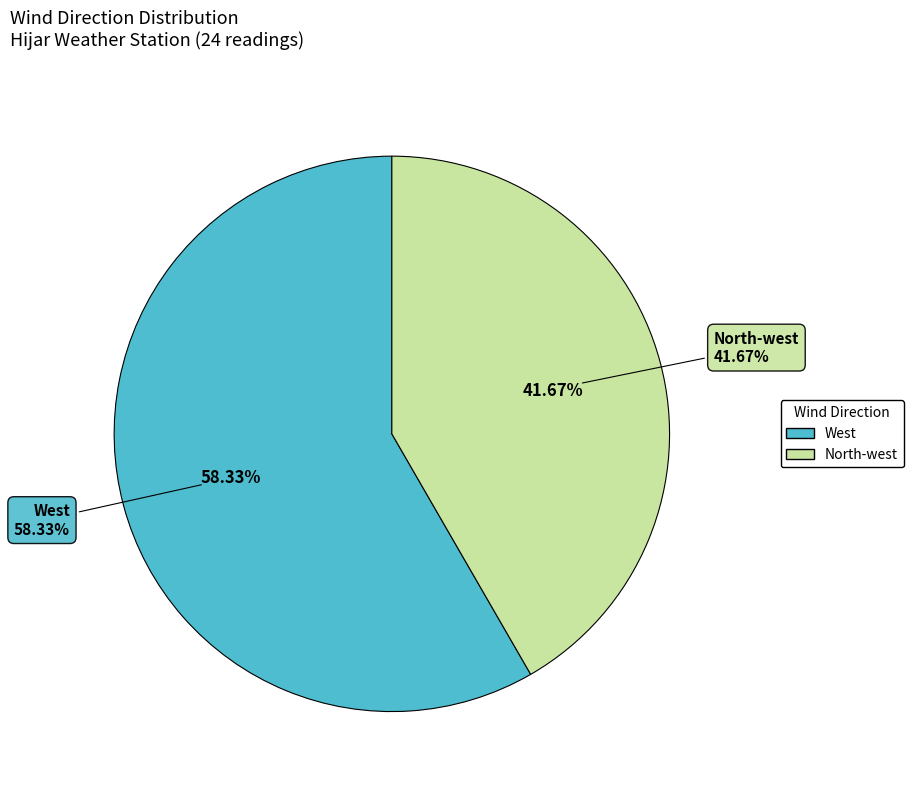

To the nearest percent, what is the combined percentage of West and North-west?

100%